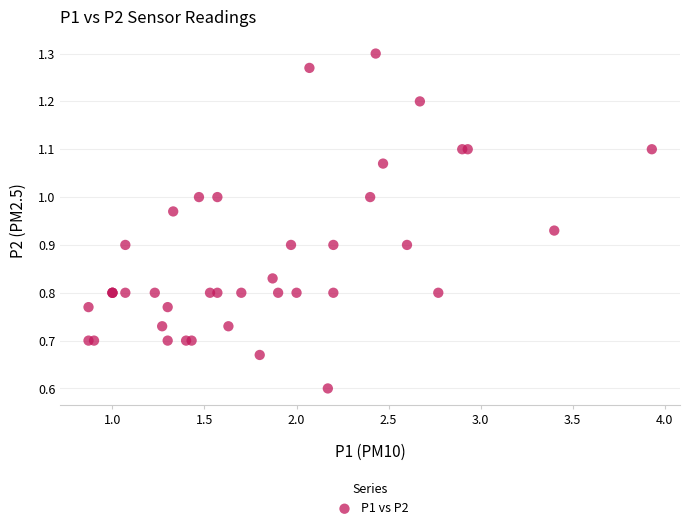

What Y value in the scatter plot is closest to 0?

0.6